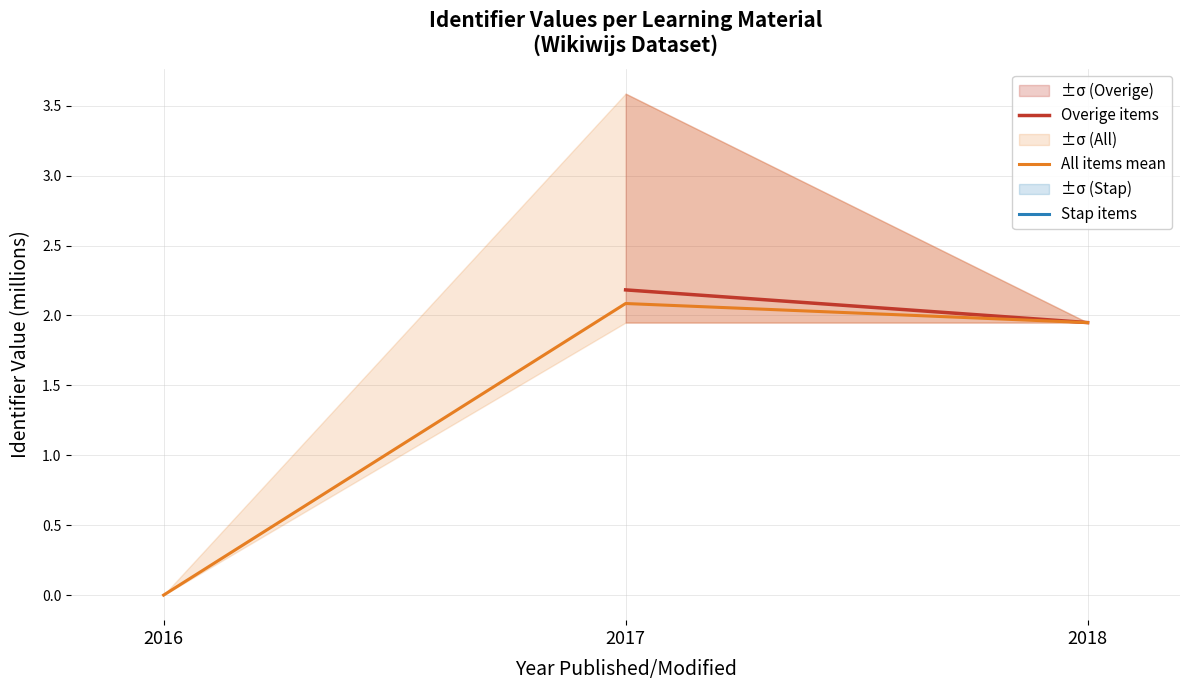

Where does the All items mean series first go above 1?

2017